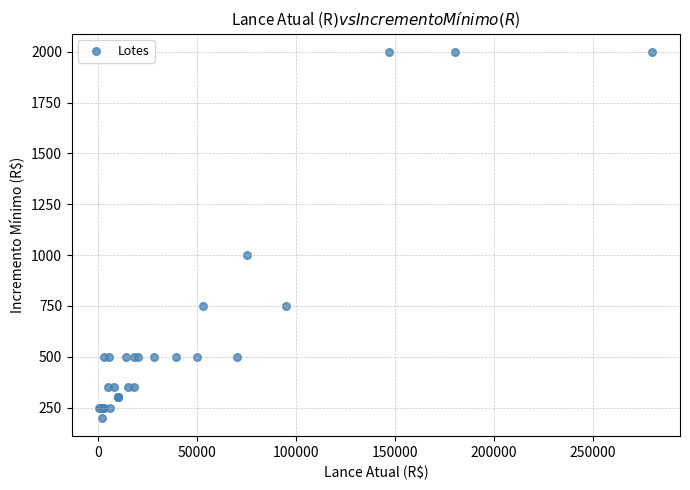

What Y value in the scatter plot is closest to 1100?

1000